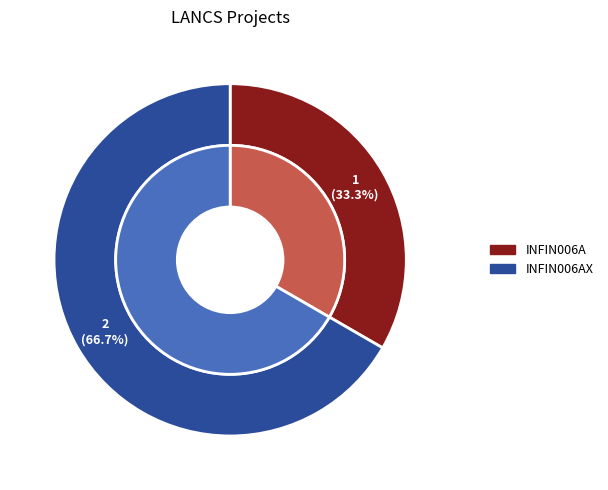

True or false: INFIN006A accounts for 33% of the total.

True